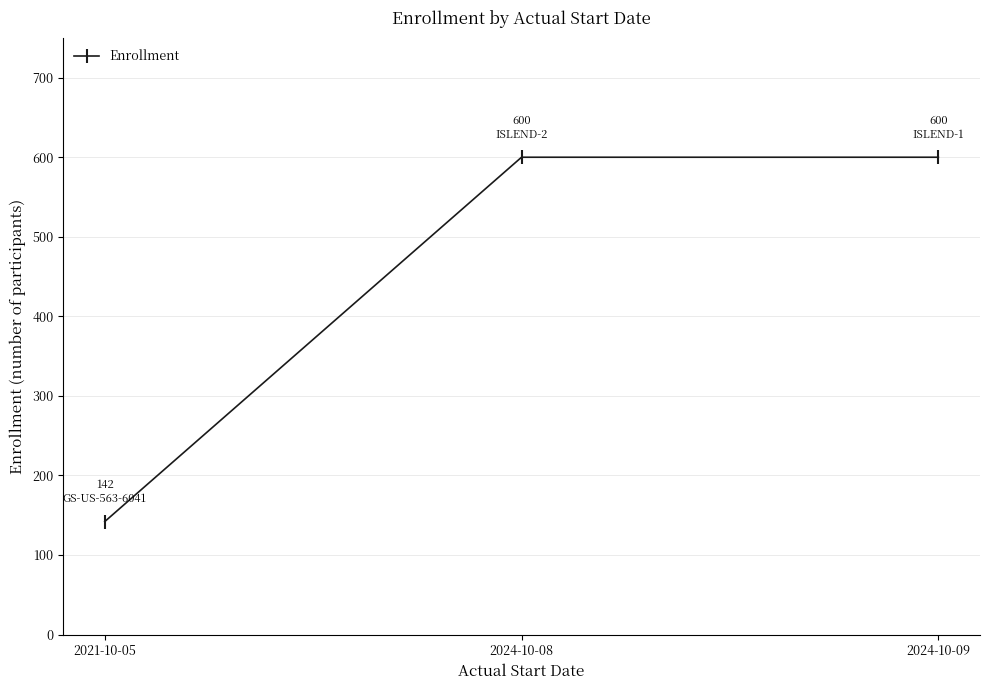

What is the label of the 2nd point from the left?

2024-10-08